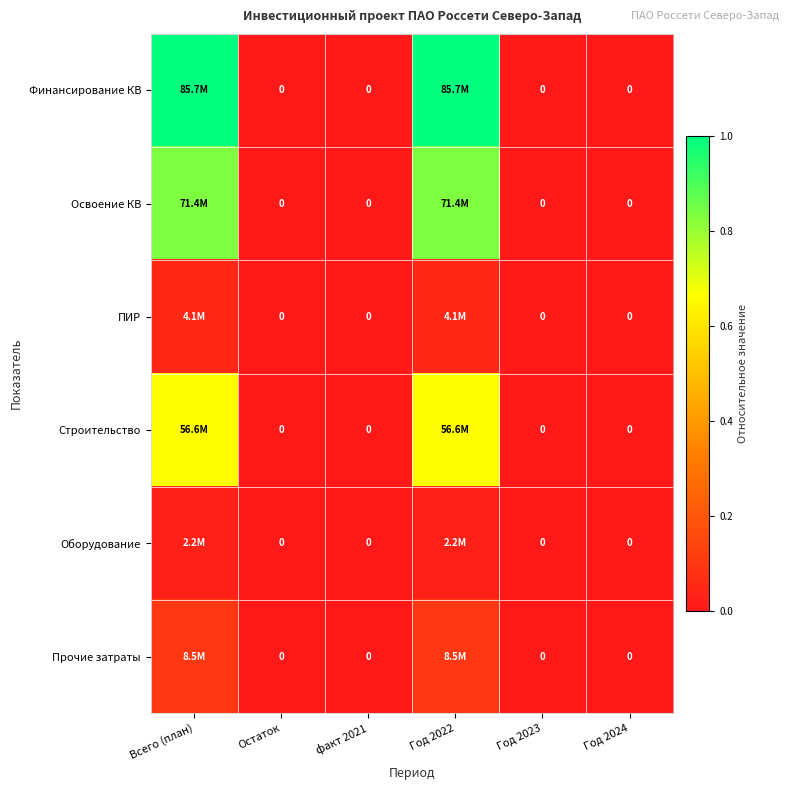

Which series has the widest spread of values?

Финансирование КВ